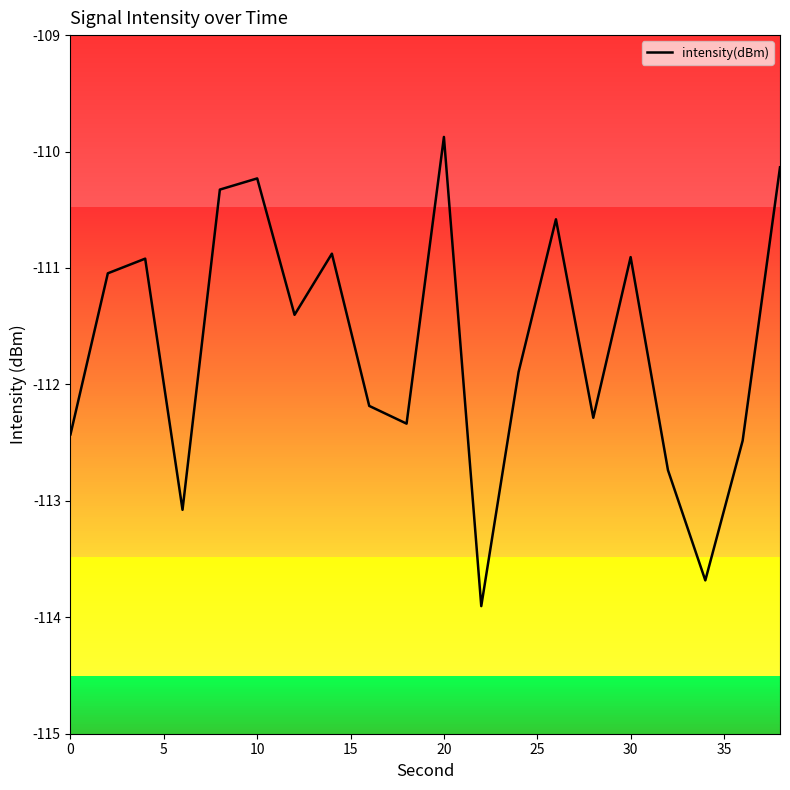

What is the greatest value displayed?

-109.9